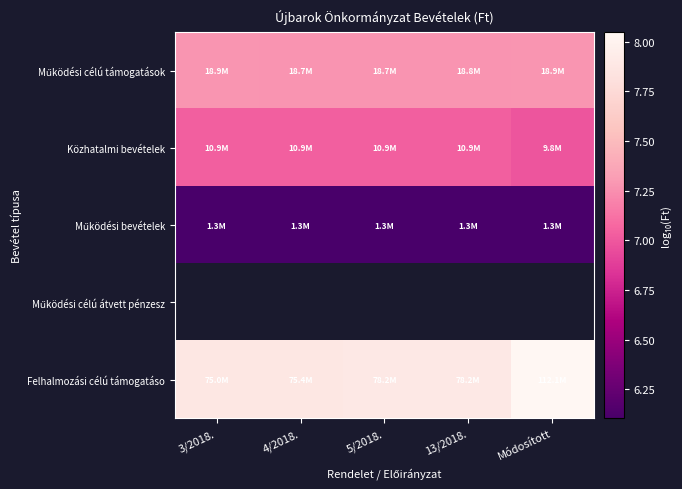

What is the difference between the highest and lowest values at 13/2018.?

1.8